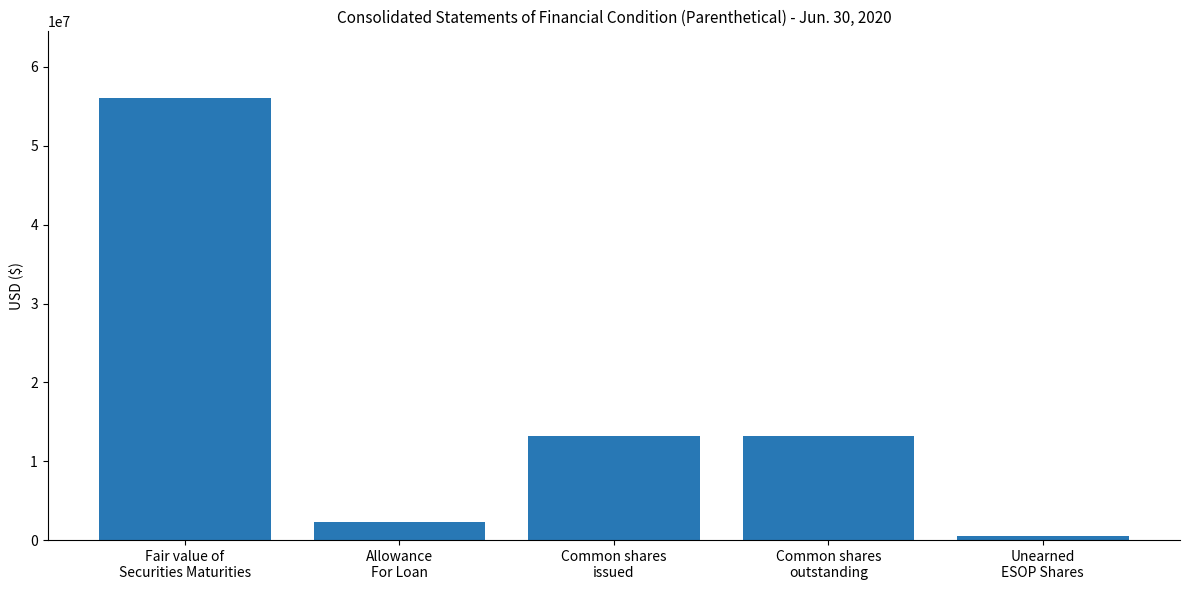

What is the difference between the second highest and minimum values?

12654060